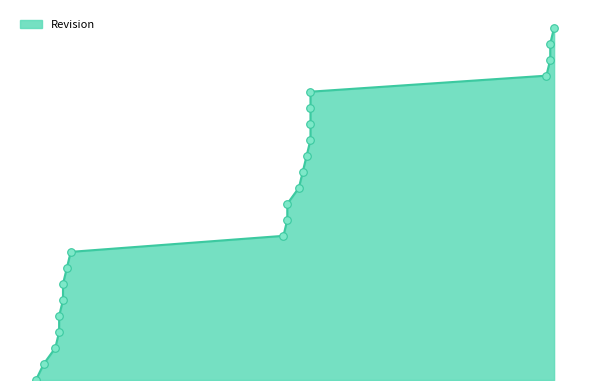

What is the change in value from 2014-05-14 to 2014-07-11?

+4